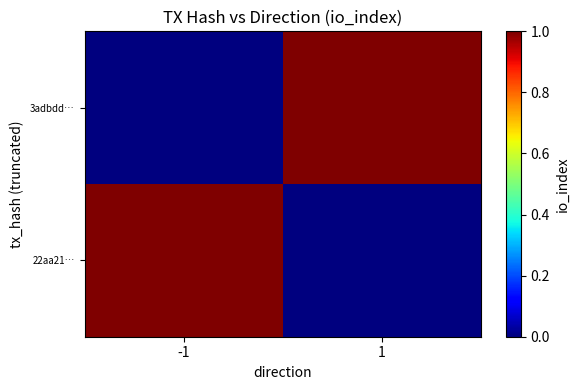

Which has a higher value, -1 or 1?

1